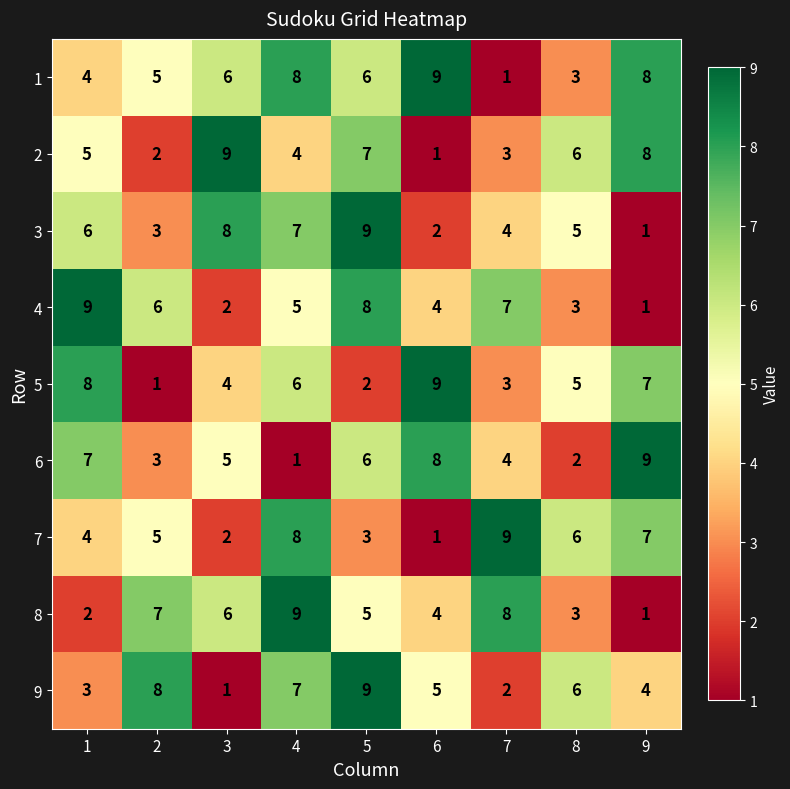

Which series changed the most between 7 and 8?

8